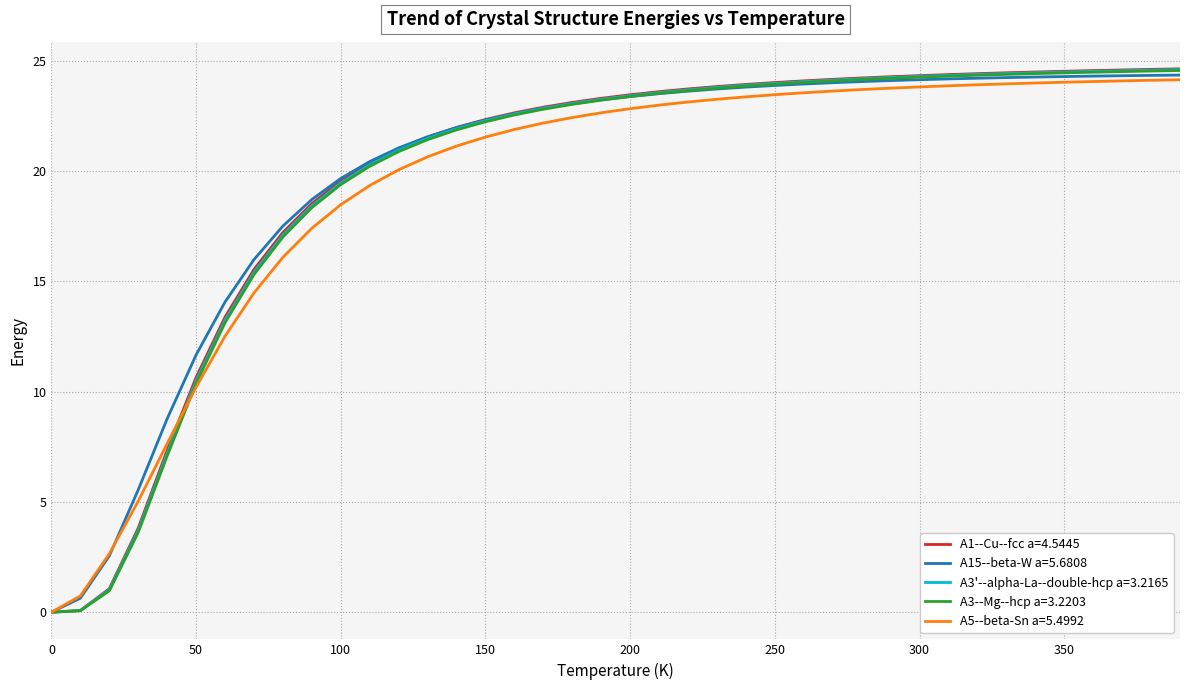

What is the maximum value for A3--Mg--hcp a=3.2203?

24.6